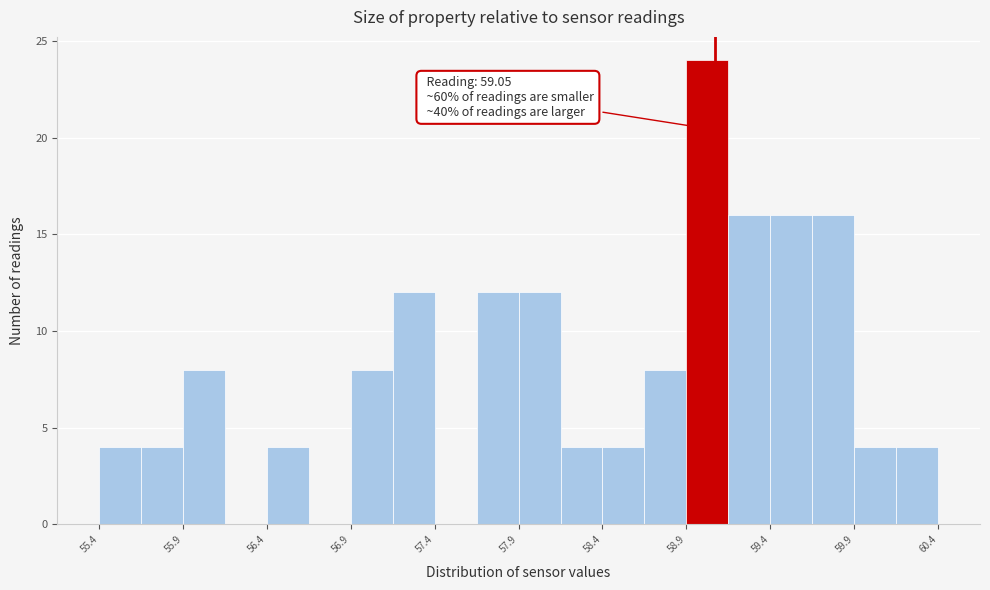

Read against the x-axis, roughly where is the centre of the tallest bar?

59.0